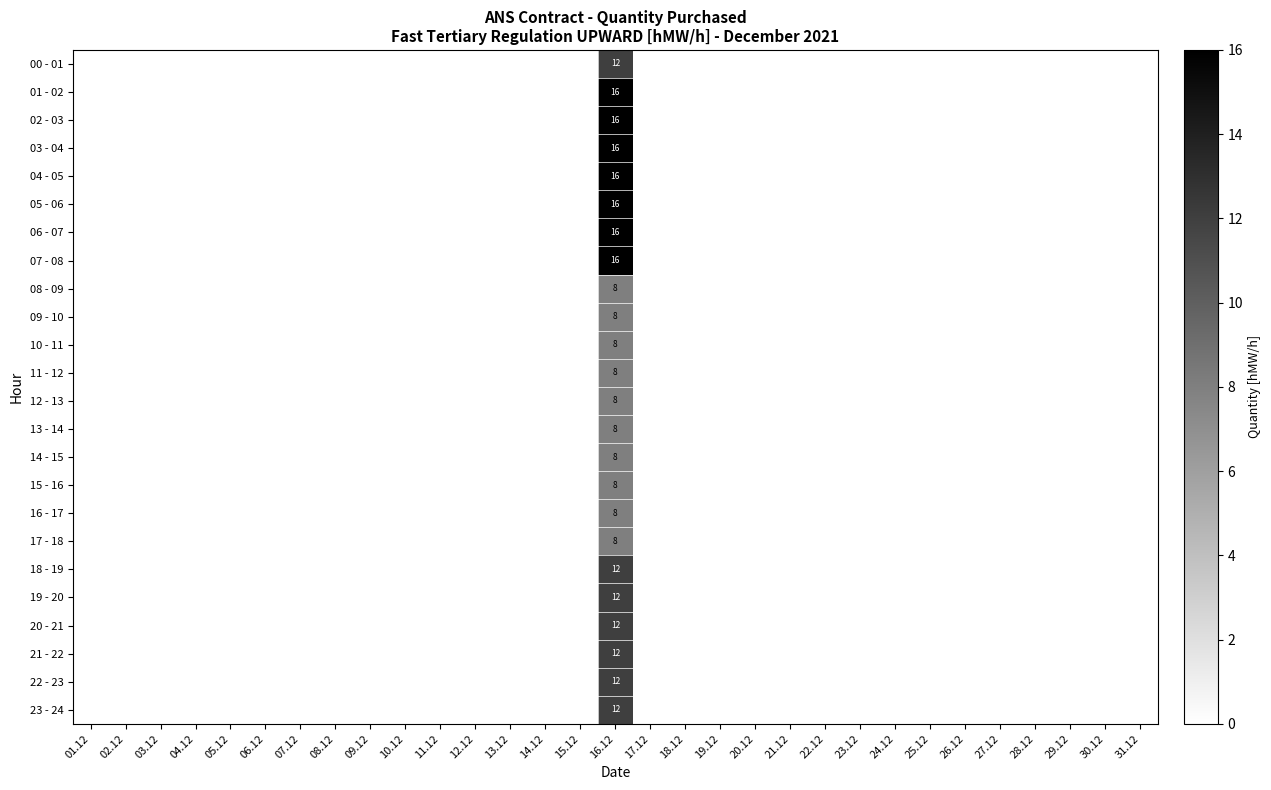

How many categories are shown in the chart?

31